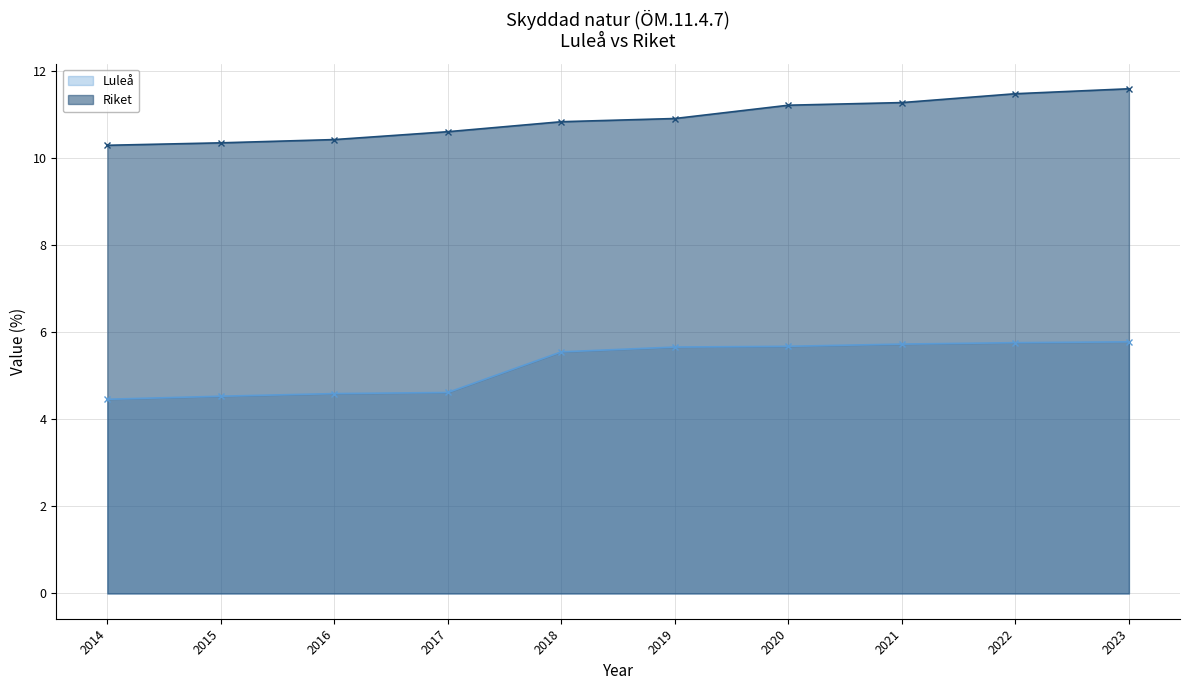

What is the average value of the Riket - line series?

10.9